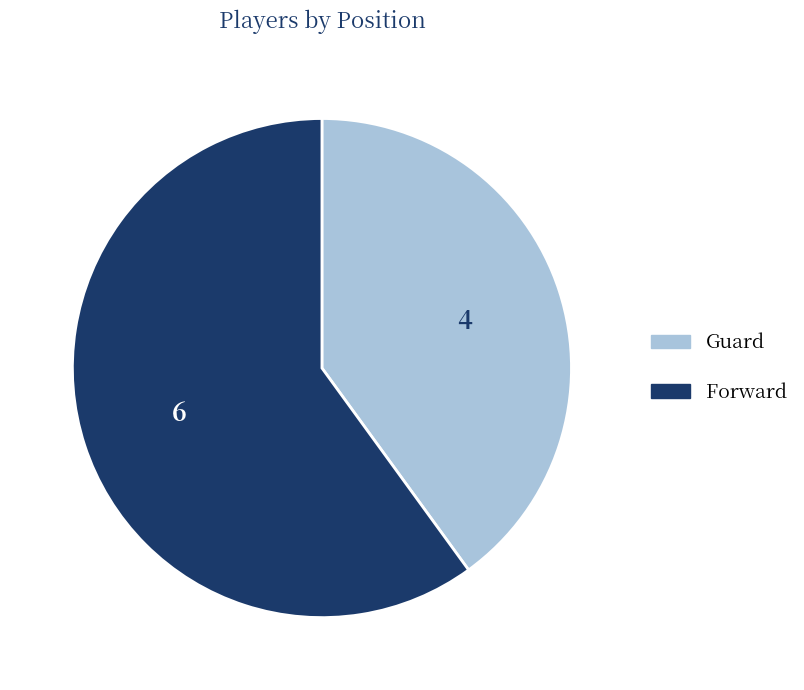

Is there a majority slice in this chart?

Yes